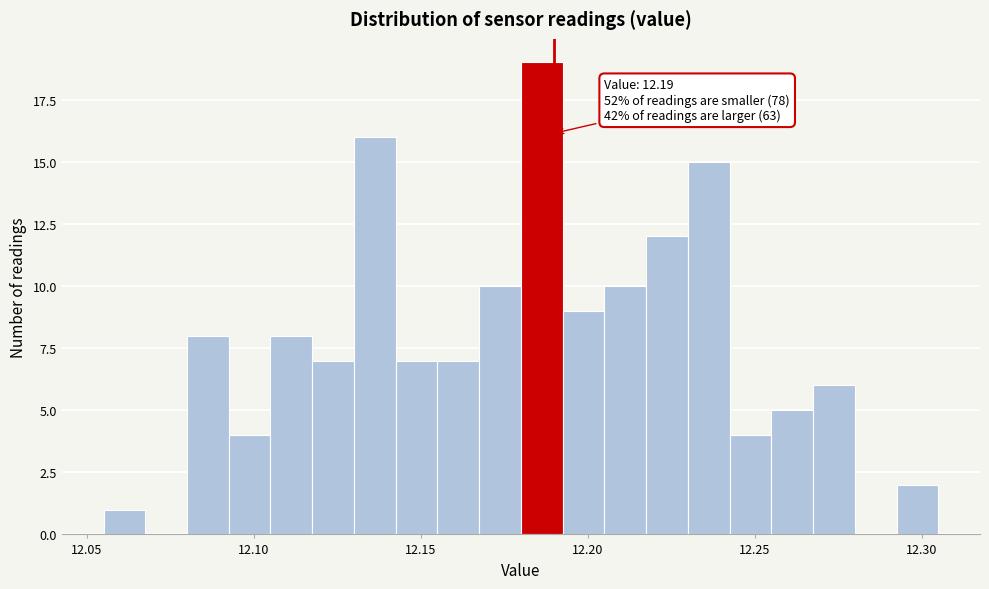

Read against the x-axis, roughly where is the centre of the tallest bar?

12.185